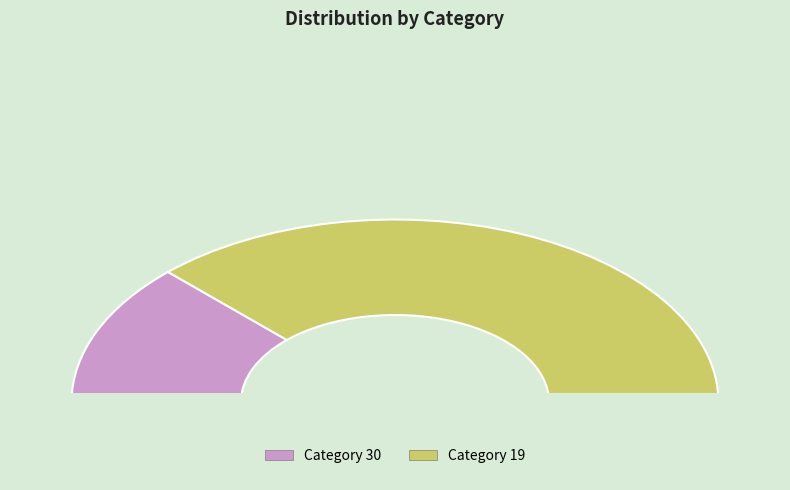

Is 19 the majority of the pie?

Yes